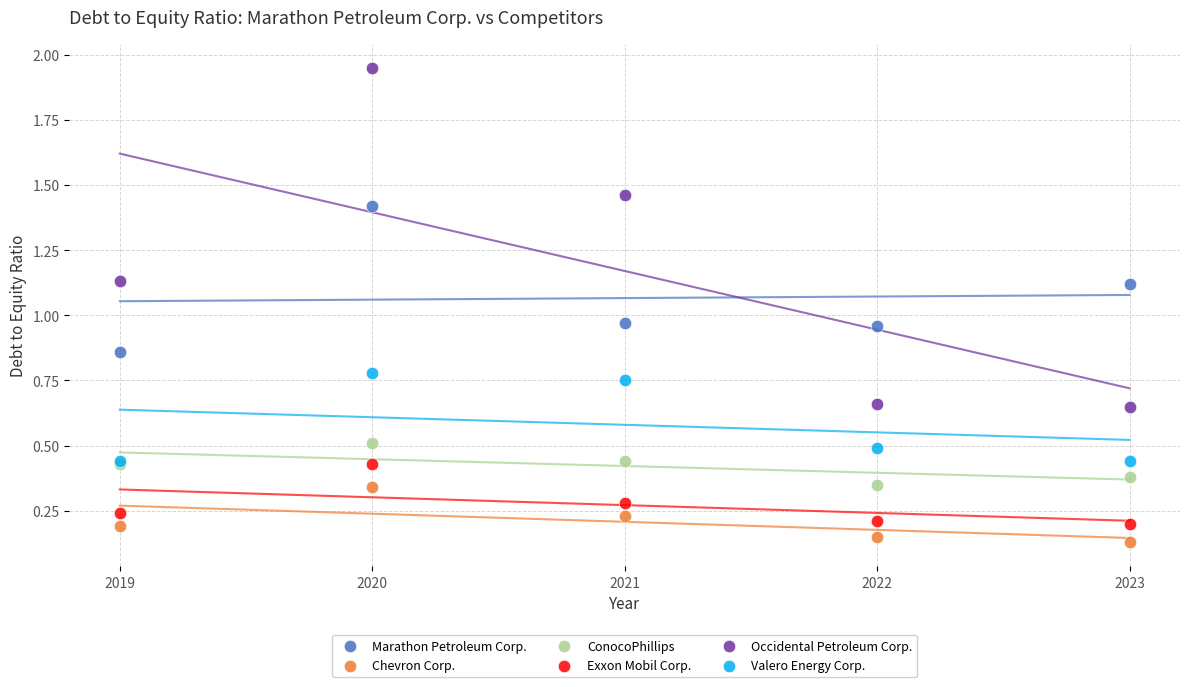

Which series has the largest Y range (max minus min)?

Occidental Petroleum Corp.